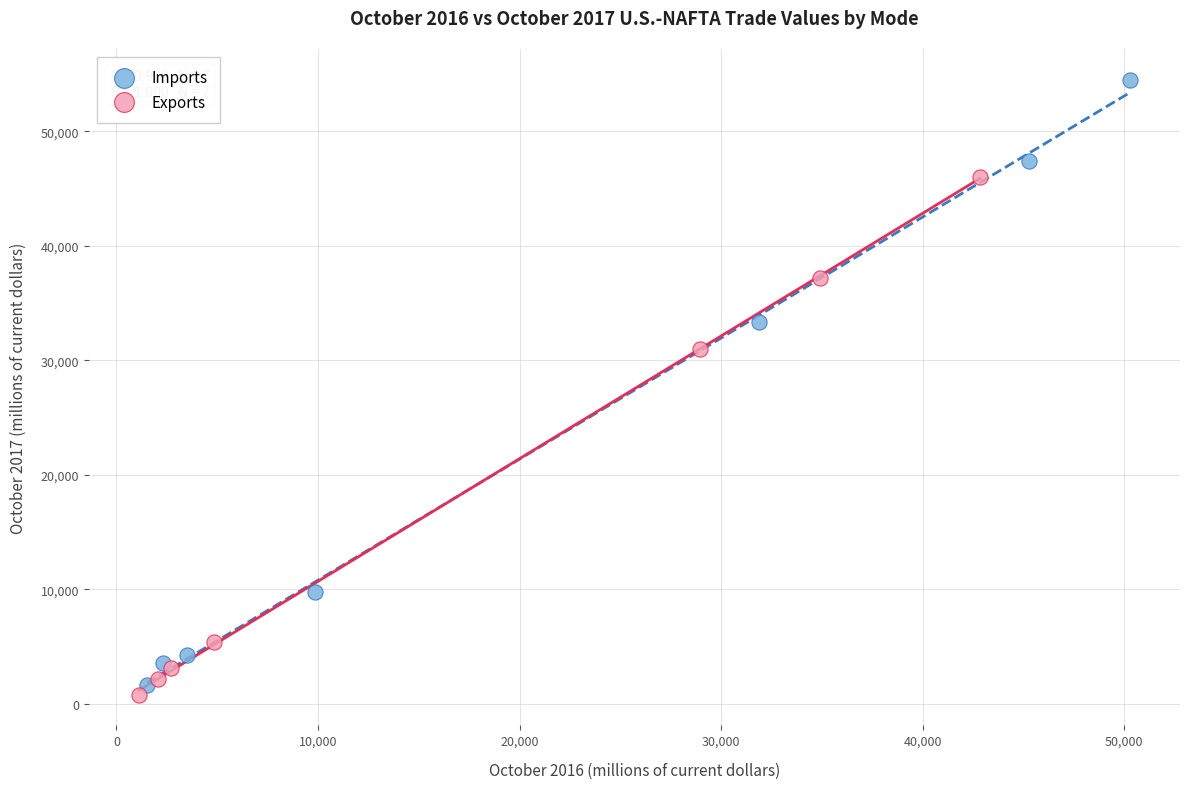

Which series has the widest spread of Y values?

Imports